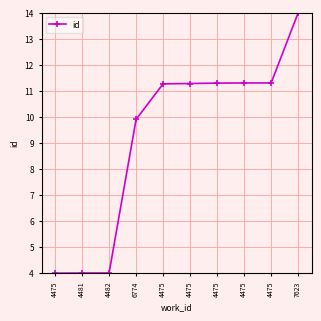

At which label does the data first exceed 11?

4475